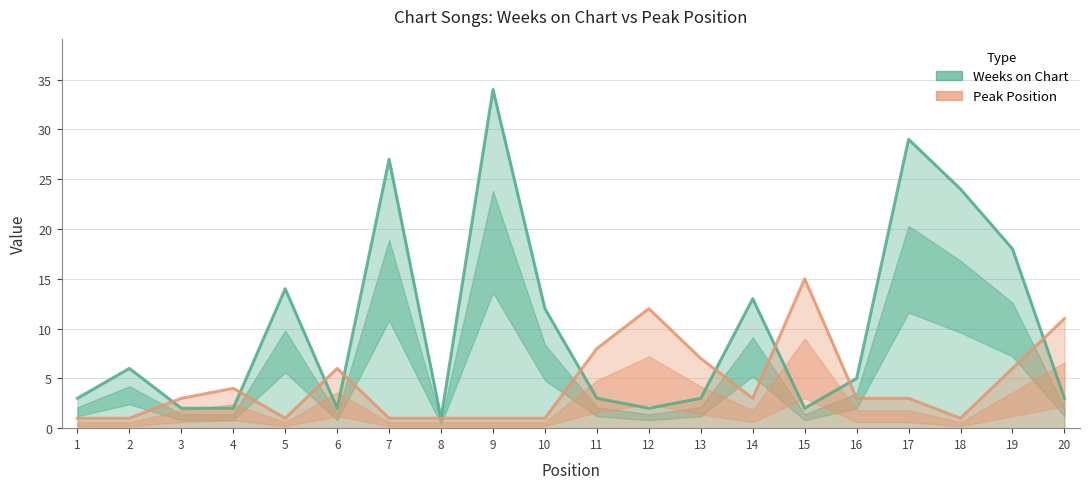

The value of Weeks on Chart at 9 is 23. True or false?

False